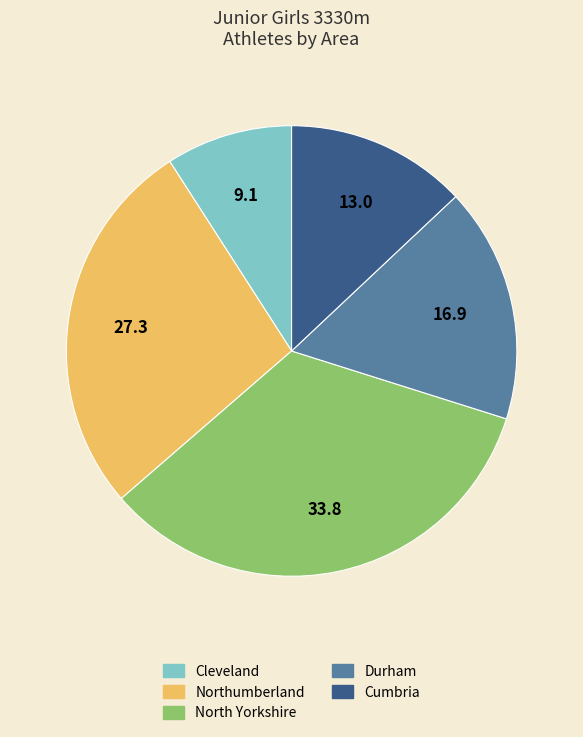

Which category has the biggest portion of the pie?

North Yorkshire